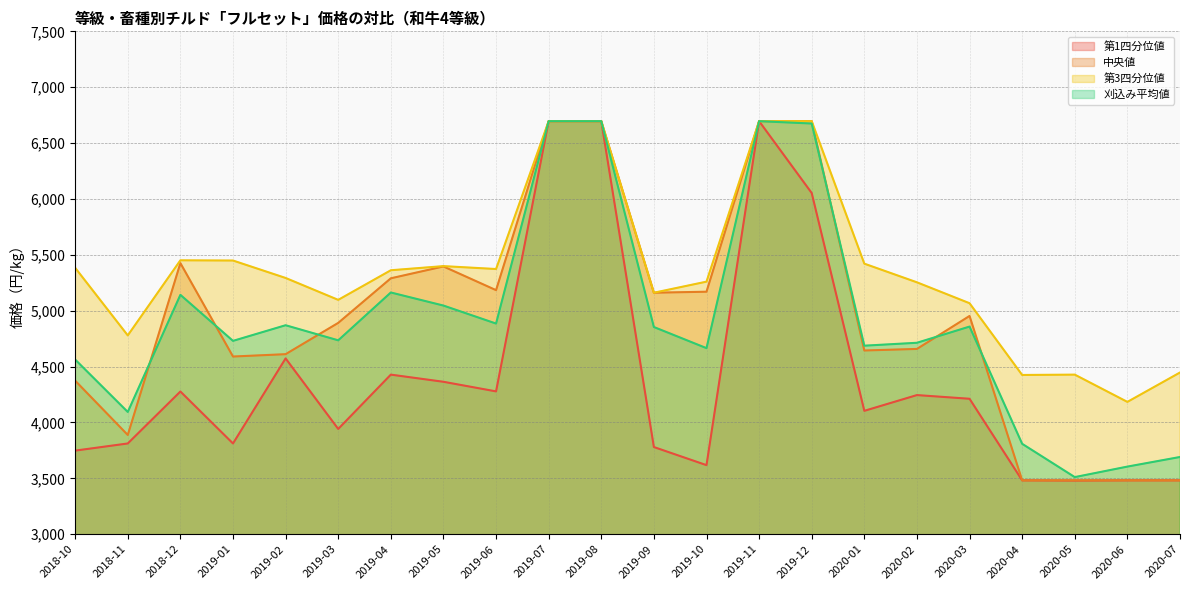

What is the label of the 15th point from the right?

2019-05